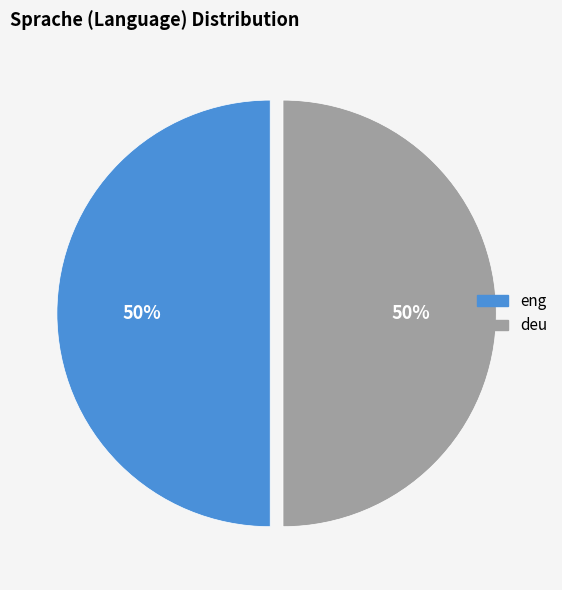

Rank the categories by value from highest to lowest.

deu, eng